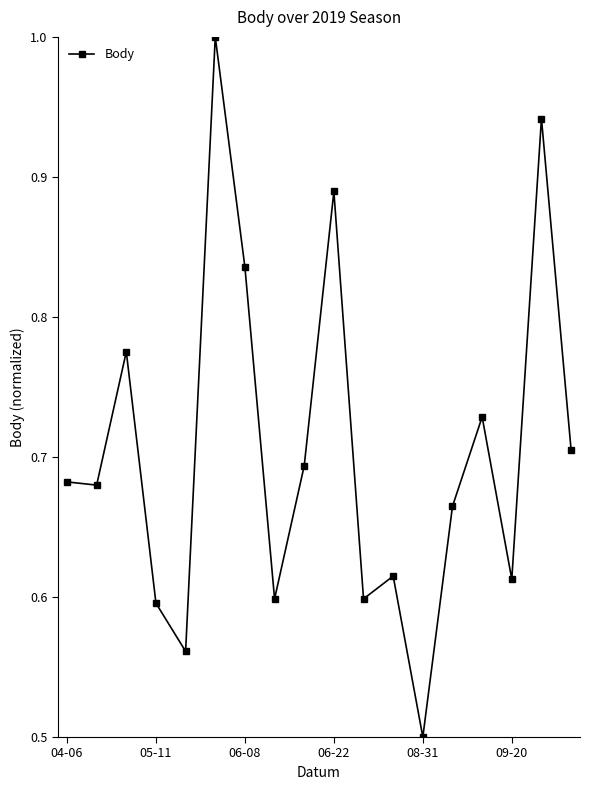

True or false: there are more than 2 points higher than both neighbors.

True